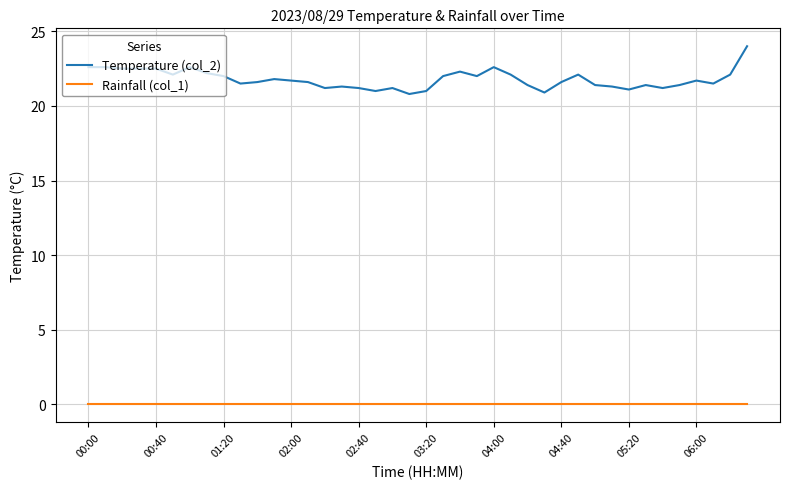

Which series has the largest range (max minus min)?

Temperature (col_2)